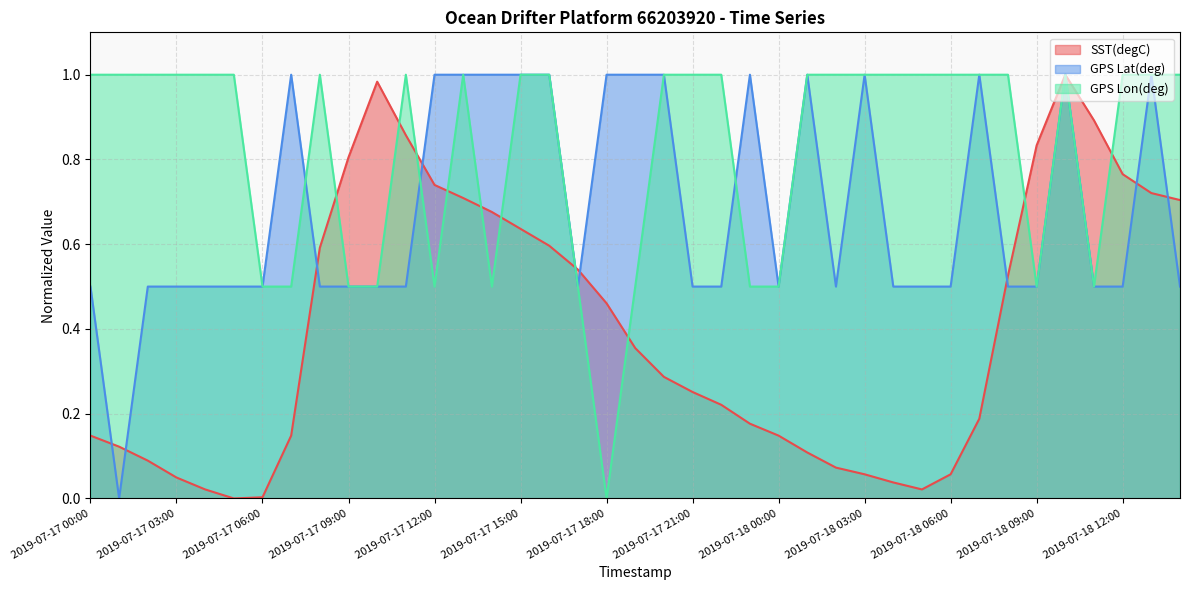

At which label does GPS Lat(deg) reach its peak?

2019-07-17 07:00